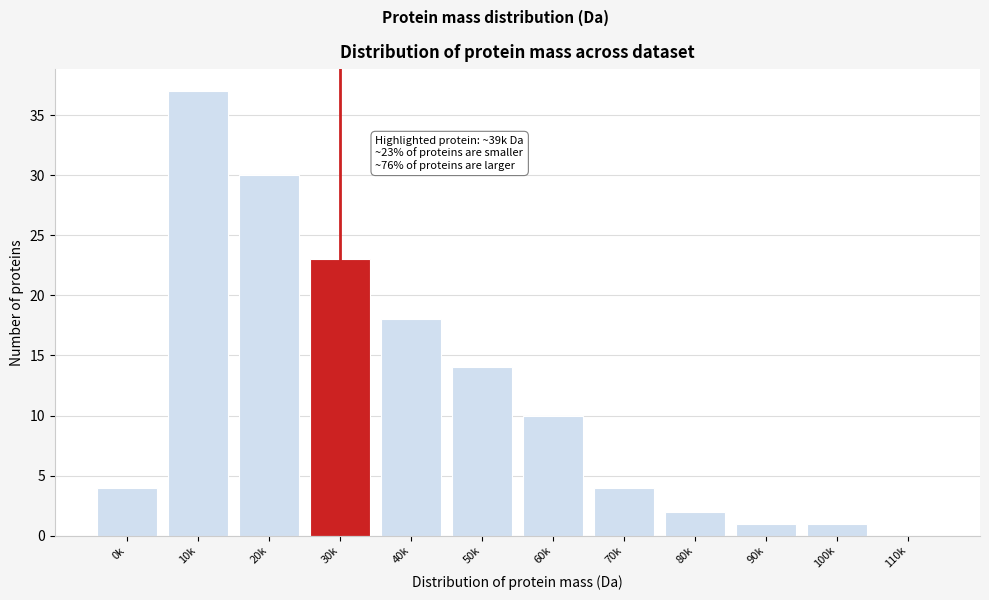

Reading left to right, extract all data points from this chart.

0k=4	10k=37	20k=30	30k=23	40k=18	50k=14	60k=10	70k=4	80k=2	90k=1	100k=1	110k=0